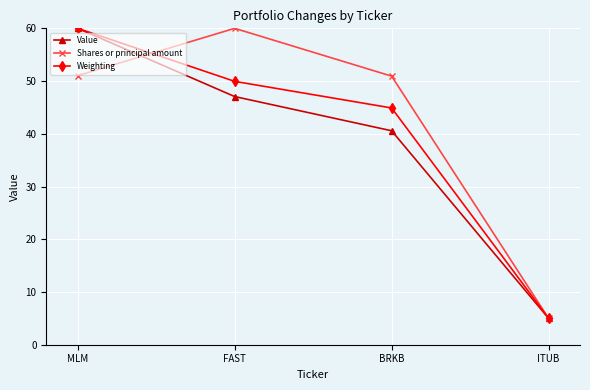

What is the minimum value for Shares or principal amount?

5.0